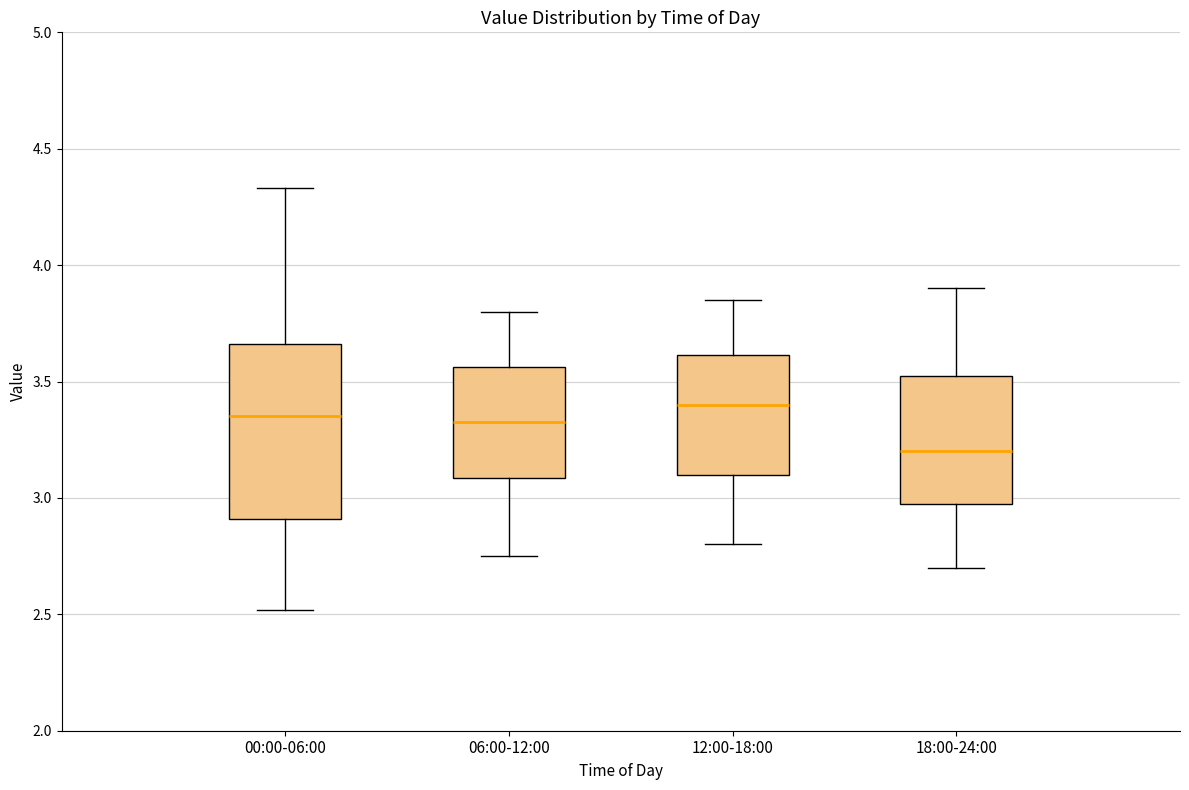

Reading left to right, read every box against the y-axis: the position of its median line, the range the box covers, and the ends of its whiskers. The values are not printed on the chart, so give them approximately, as read against the axis.

00:00-06:00: median 3.35, box 2.90 to 3.65, whiskers 2.50 to 4.35
06:00-12:00: median 3.35, box 3.10 to 3.55, whiskers 2.75 to 3.80
12:00-18:00: median 3.40, box 3.10 to 3.60, whiskers 2.80 to 3.85
18:00-24:00: median 3.20, box 3.00 to 3.55, whiskers 2.70 to 3.90